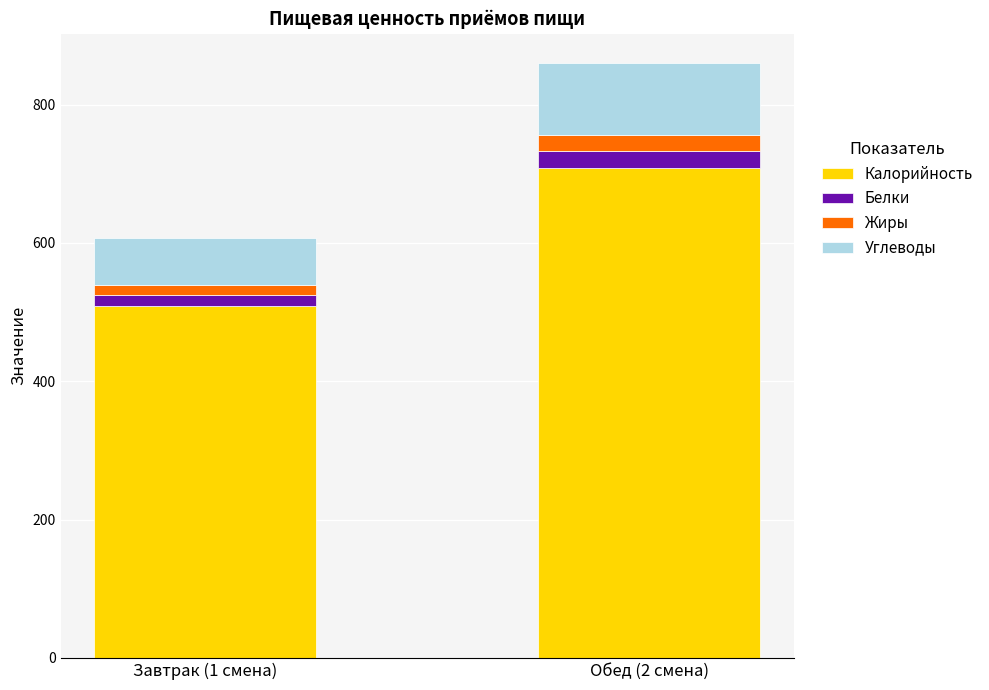

Are the bars grouped side by side (vs. stacked)?

No